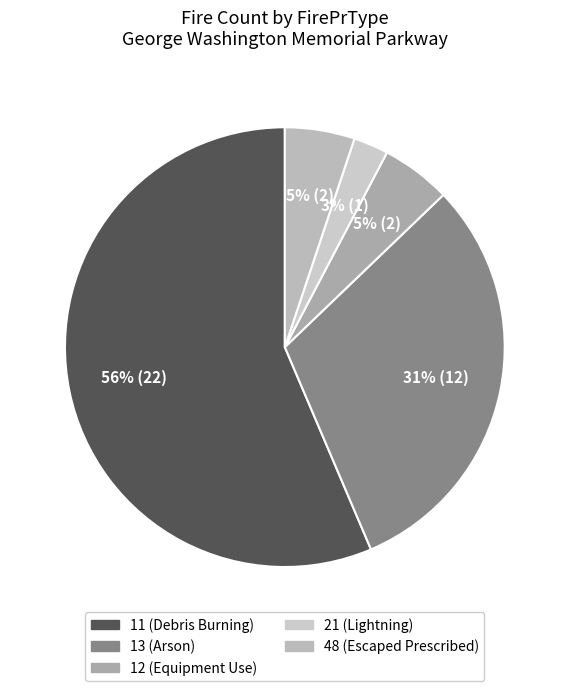

To the nearest percent, what is the average slice percentage?

20%